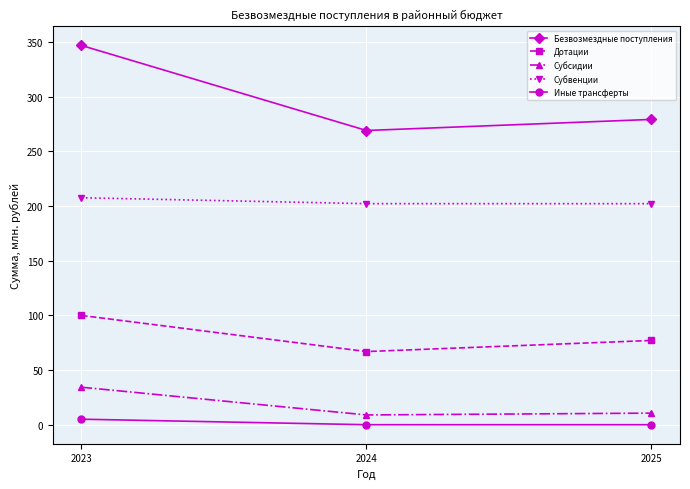

List the series in order of their peak value, highest first.

Безвозмездные поступления, Субвенции, Дотации, Субсидии, Иные трансферты